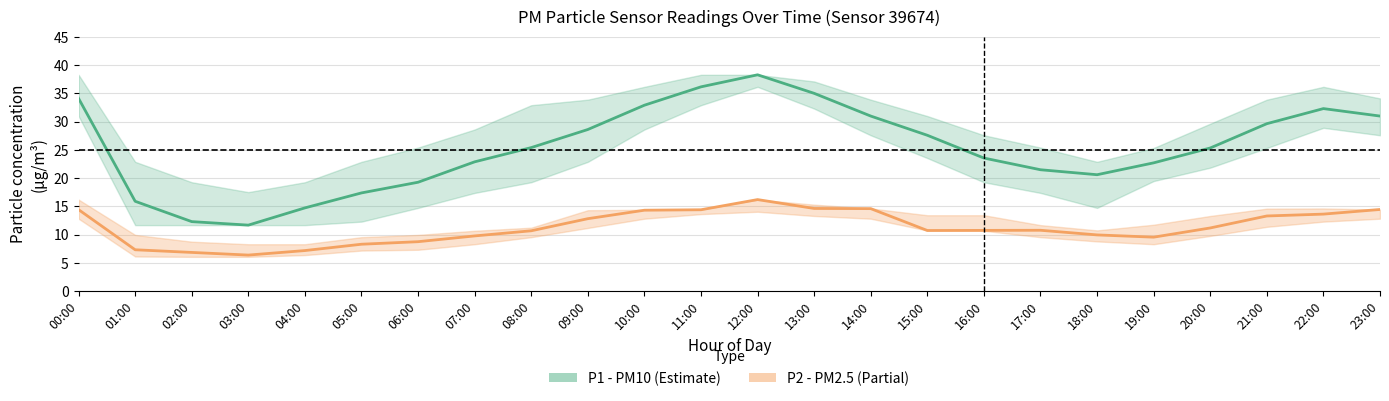

What are all the series names shown in the legend?

P1 (PM10), P2 (PM2.5)